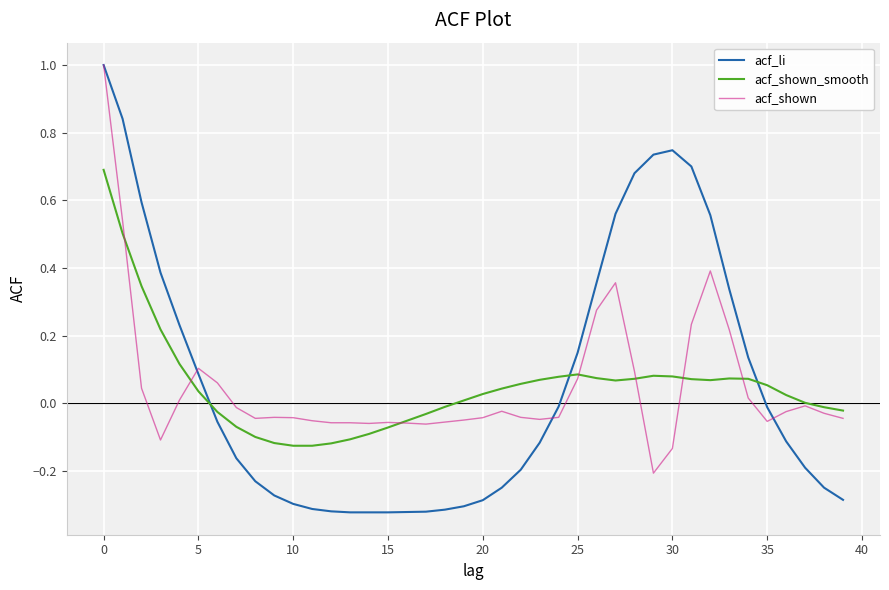

What is the maximum value for acf_li?

1.0